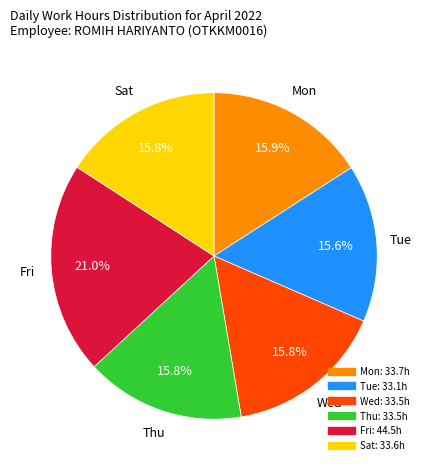

Is there any slice that represents more than half of the pie?

No